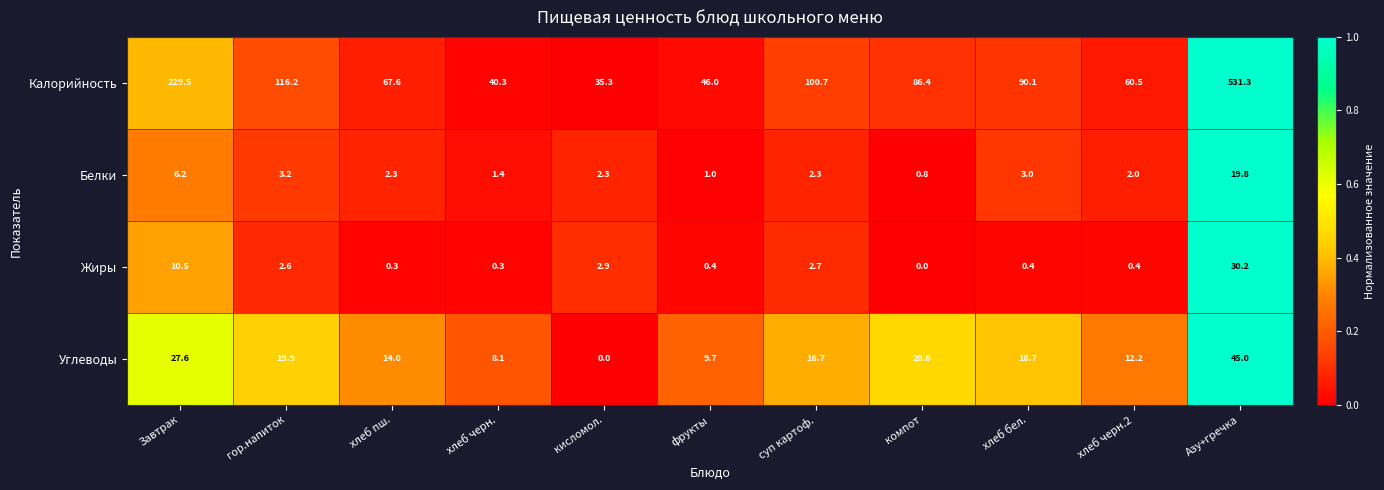

What is the difference between the second highest and second lowest values in the Углеводы series?

19.5